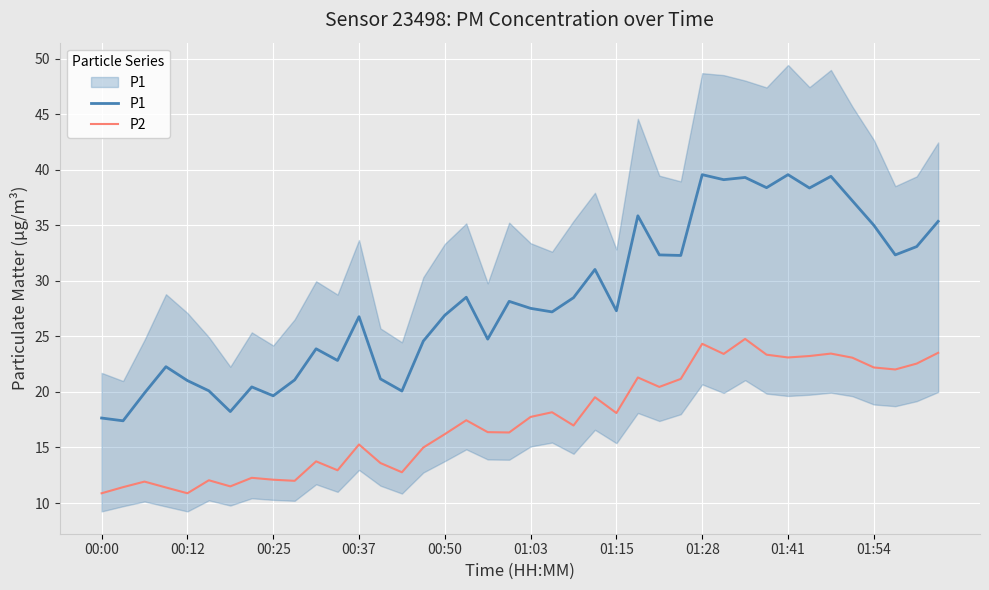

What position from the right is 19?

21